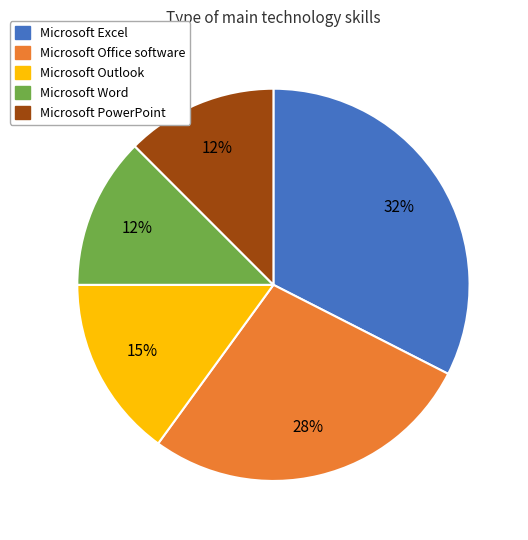

Is it true that Microsoft Outlook is 15% of the pie?

True